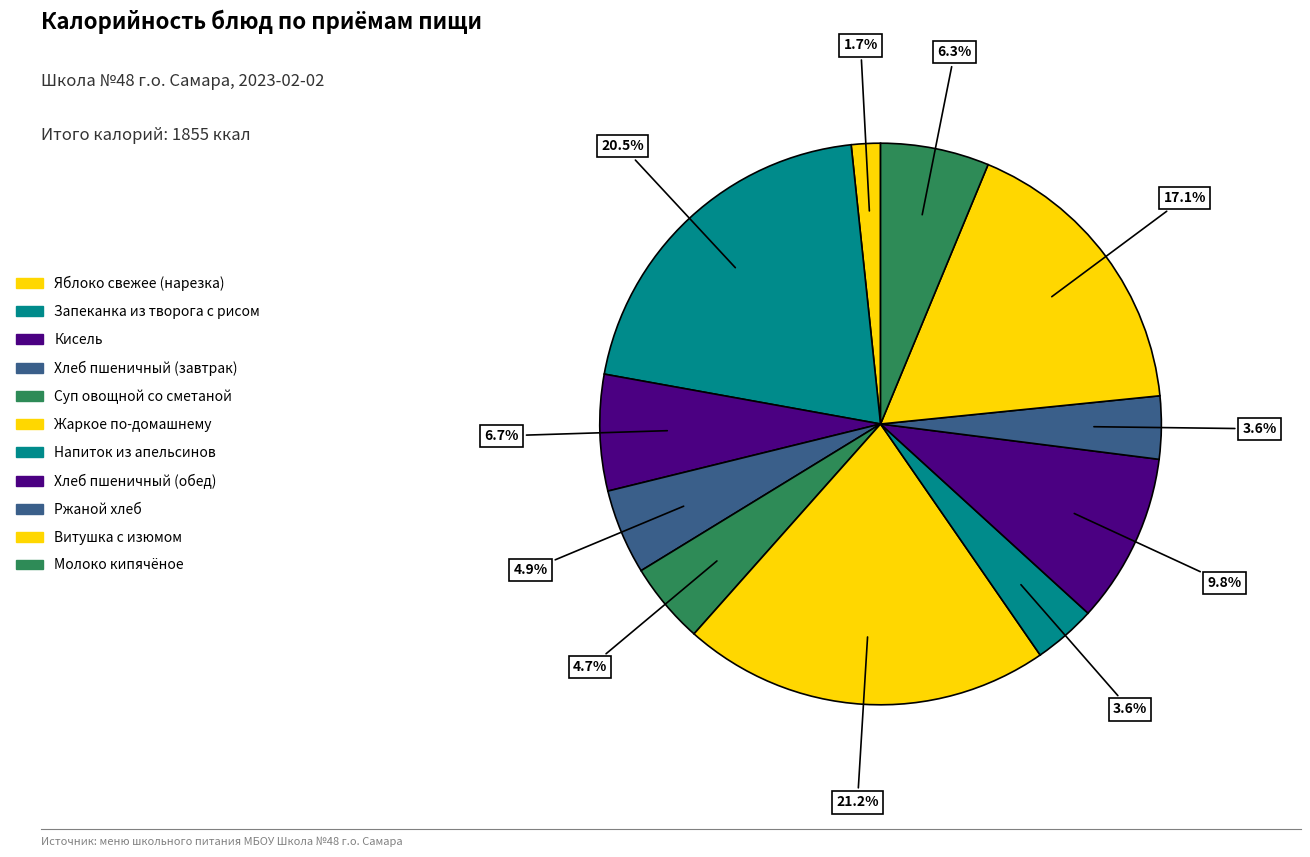

Between Жаркое по-домашнему and Яблоко свежее (нарезка), which is larger?

Жаркое по-домашнему